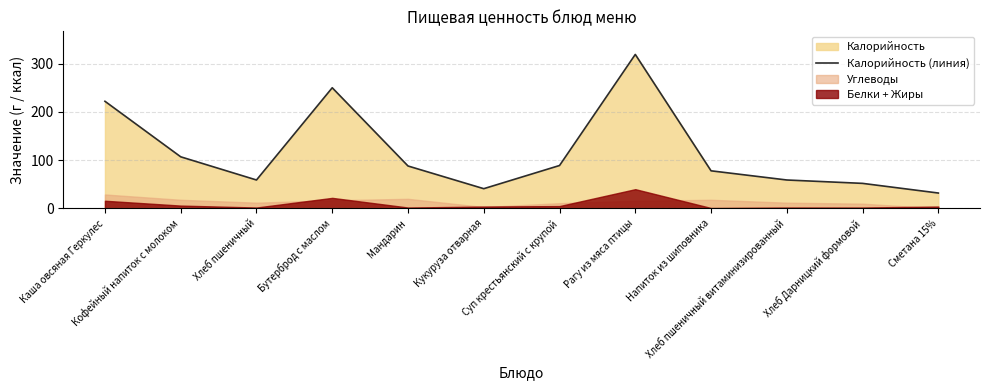

What is the ratio of the value at Рагу из мяса птицы to the value at Кукуруза отварная?

7.8